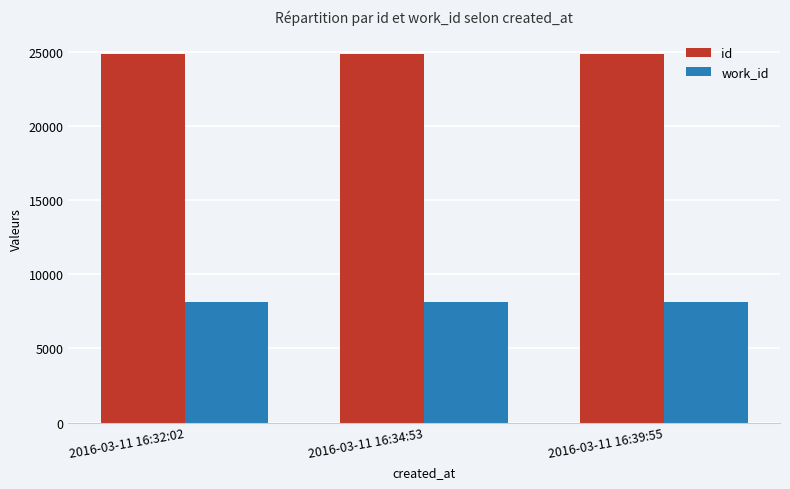

What is the maximum value for id?

24865